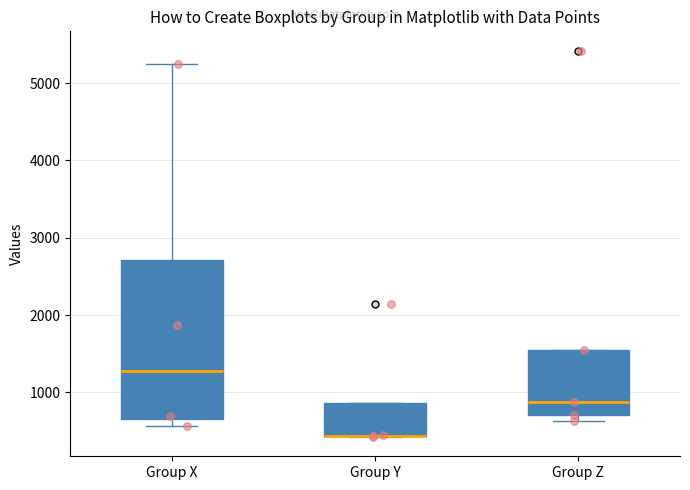

Reading left to right, transcribe this box plot: for each box, give where its median line is, the range the box spans, and where its two whiskers end, as read against the y-axis. The values are not printed on the chart, so give them approximately, as read against the axis.

Group X: median 1300, box 700 to 2700, whiskers 600 to 5200
Group Y: median 400 (drawn on the box's lower edge), box 400 to 900, whiskers 400 to 900
Group Z: median 900, box 700 to 1600, whiskers 600 to 1600